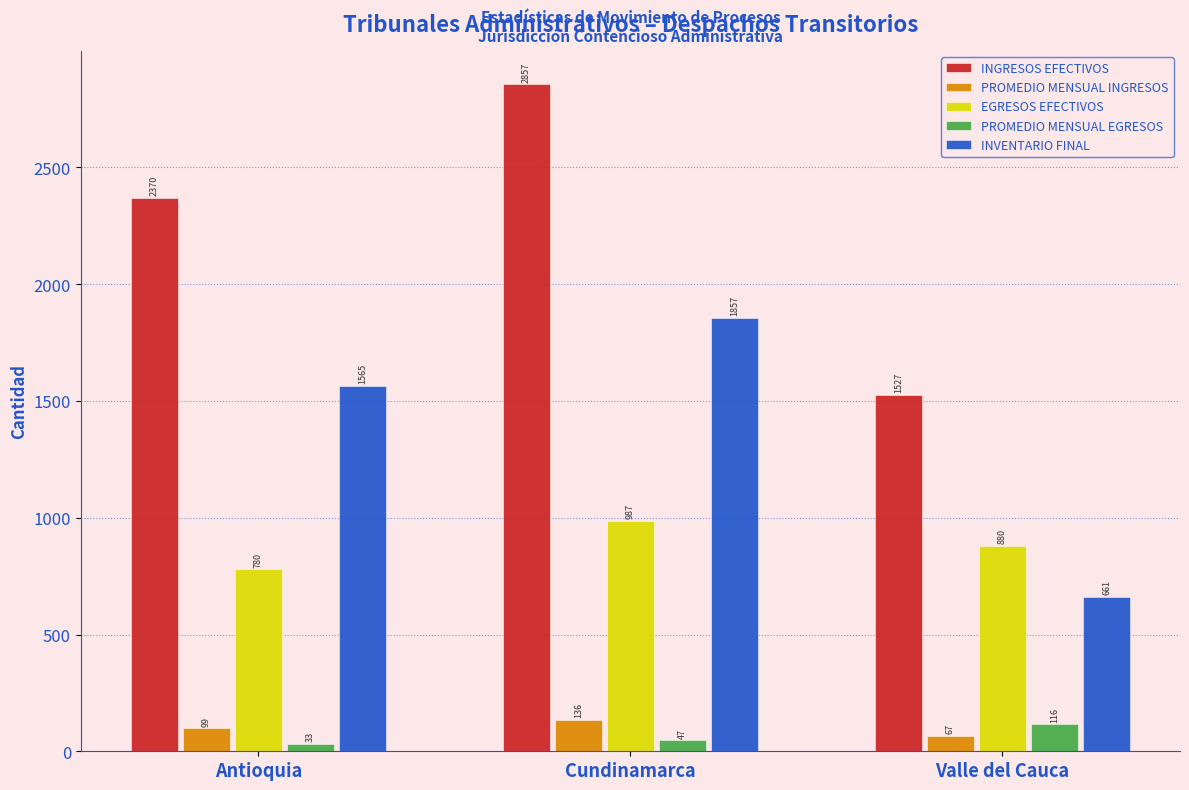

Where does the EGRESOS EFECTIVOS series first go above 880?

Cundinamarca